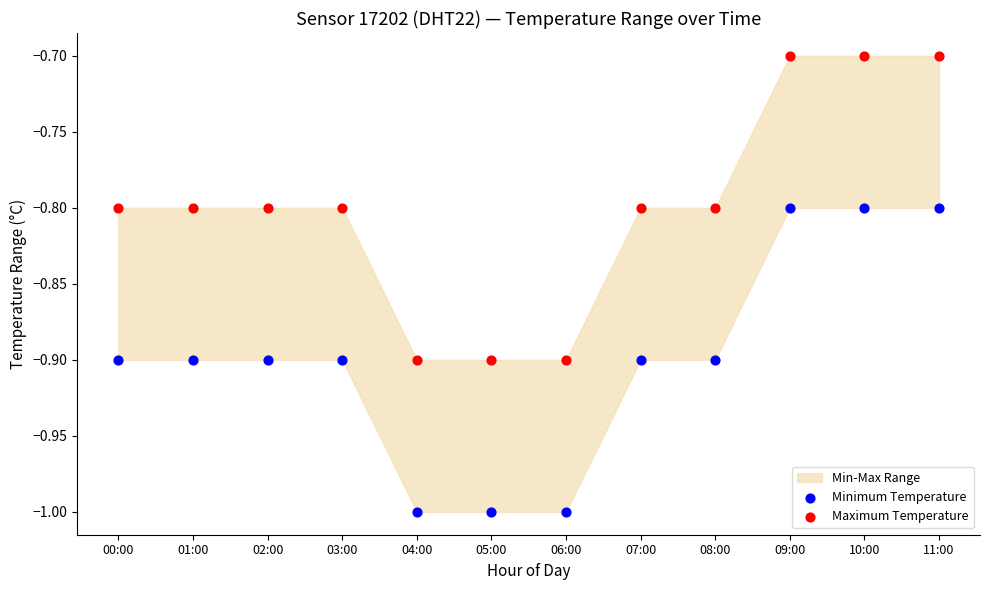

Across all data points, what is the range of Y values (max minus min)?

0.3